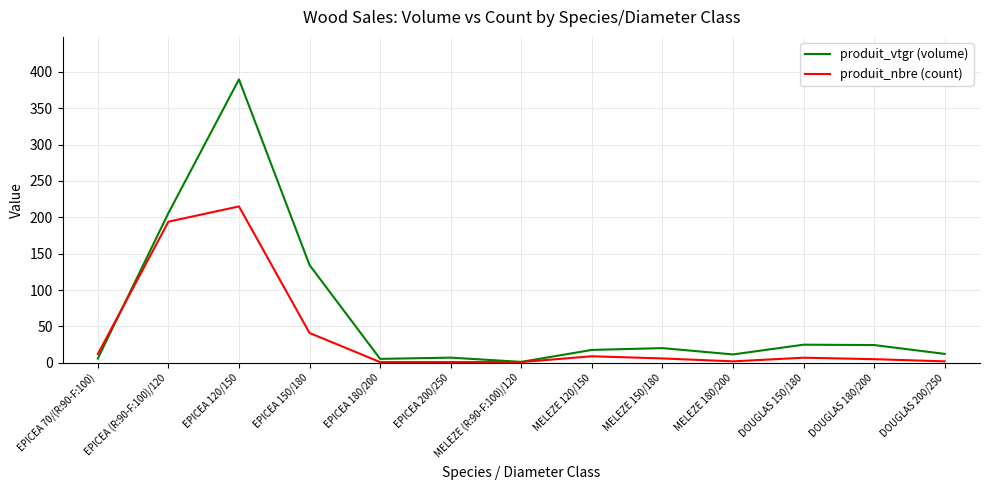

Which category has the highest value in the produit_vtgr (volume) series?

EPICEA 120/150